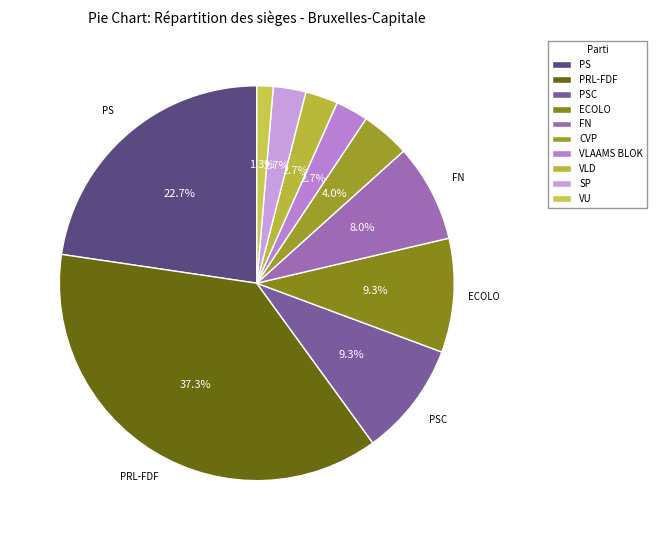

What is the smallest slice in the pie chart?

VU